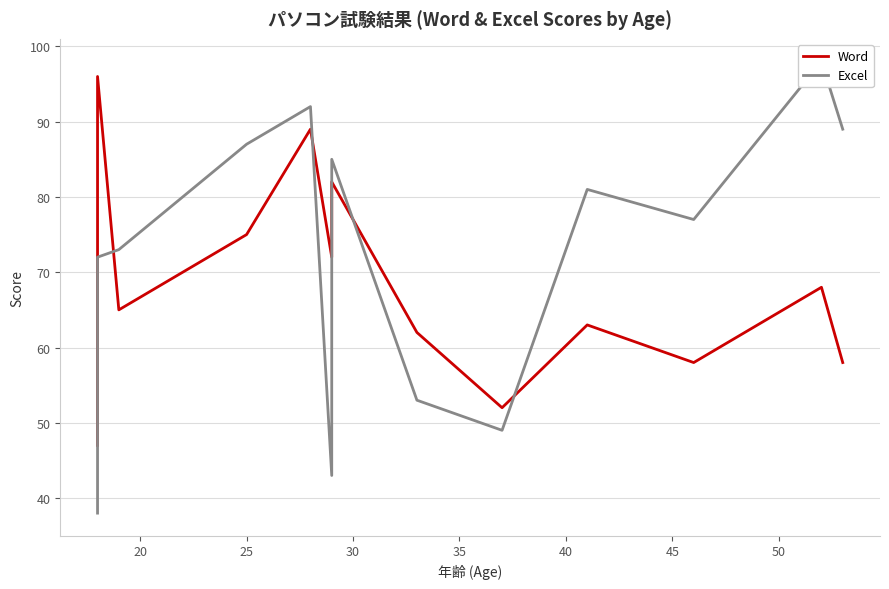

Reading left to right, list all the values displayed in this chart.

Word: 47	96	65	75	89	72	82	62	52	63	58	68	58
Excel: 38	72	73	87	92	43	85	53	49	81	77	98	89